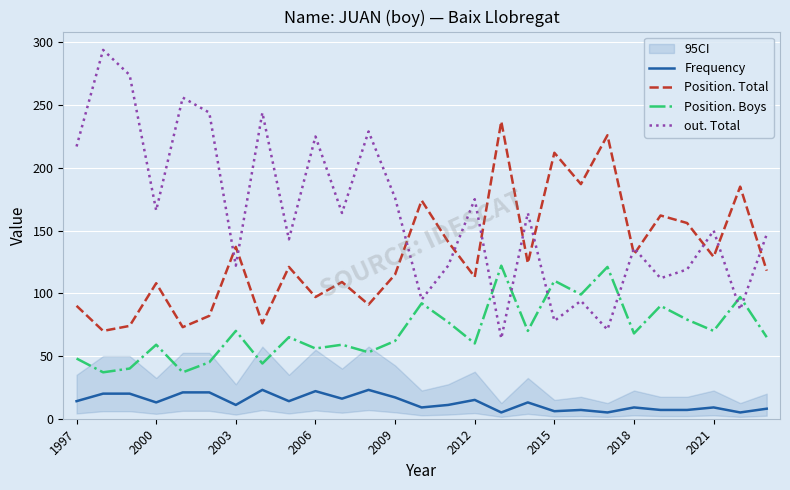

Reading left to right, what are all the values shown in this chart?

Frequency: 14	20	20	13	21	21	11	23	14	22	16	23	17	9	11	15	5	13	6	7	5	9	7	7	9	5	8
Position. Total: 90	70	74	108	73	82	137	76	121	97	109	91	115	174	141	113	237	124	212	187	226	131	162	156	129	185	118
Position. Boys: 48	37	40	59	37	45	70	44	65	56	59	53	62	92	77	60	122	70	110	99	121	68	90	79	70	97	65
out. Total: 217	294	274	166	256	244	122	244	143	225	164	229	176	95	122	175	64	164	78	94	71	136	112	119	150	87	147